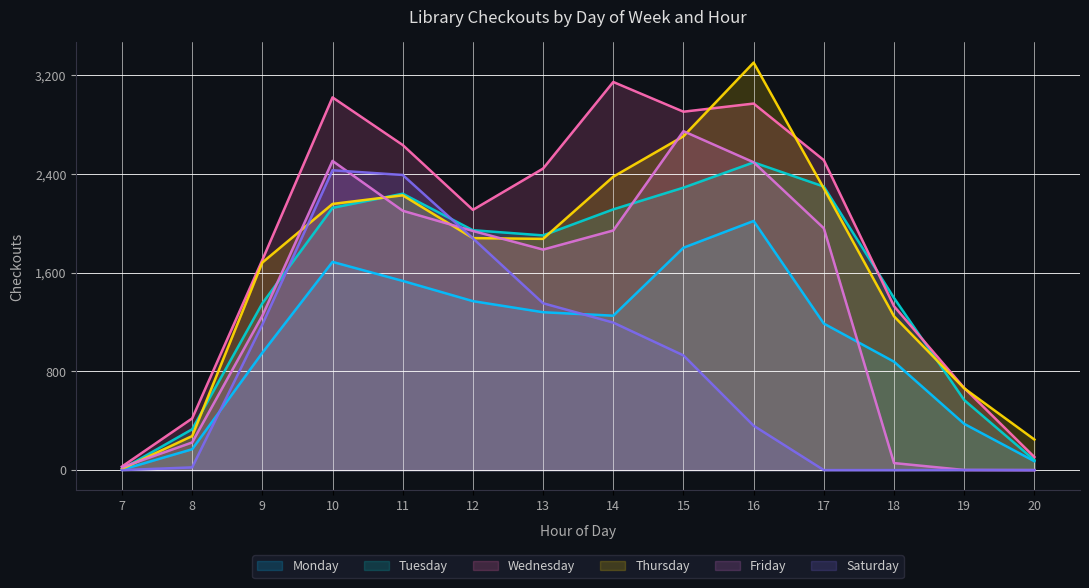

At which category is the sum across all series the highest?

10